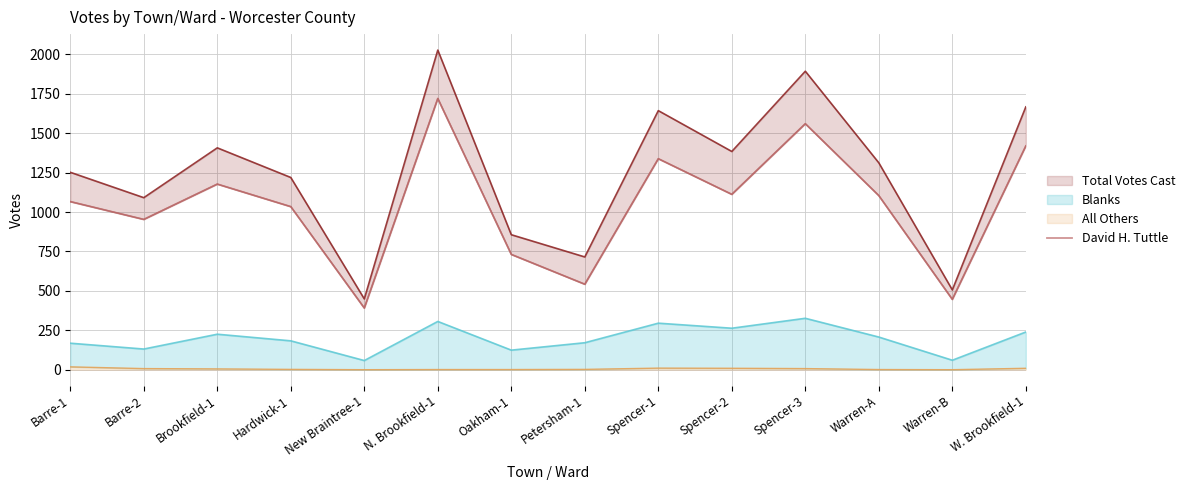

Is it true that the value at Spencer-1 is 1845?

False